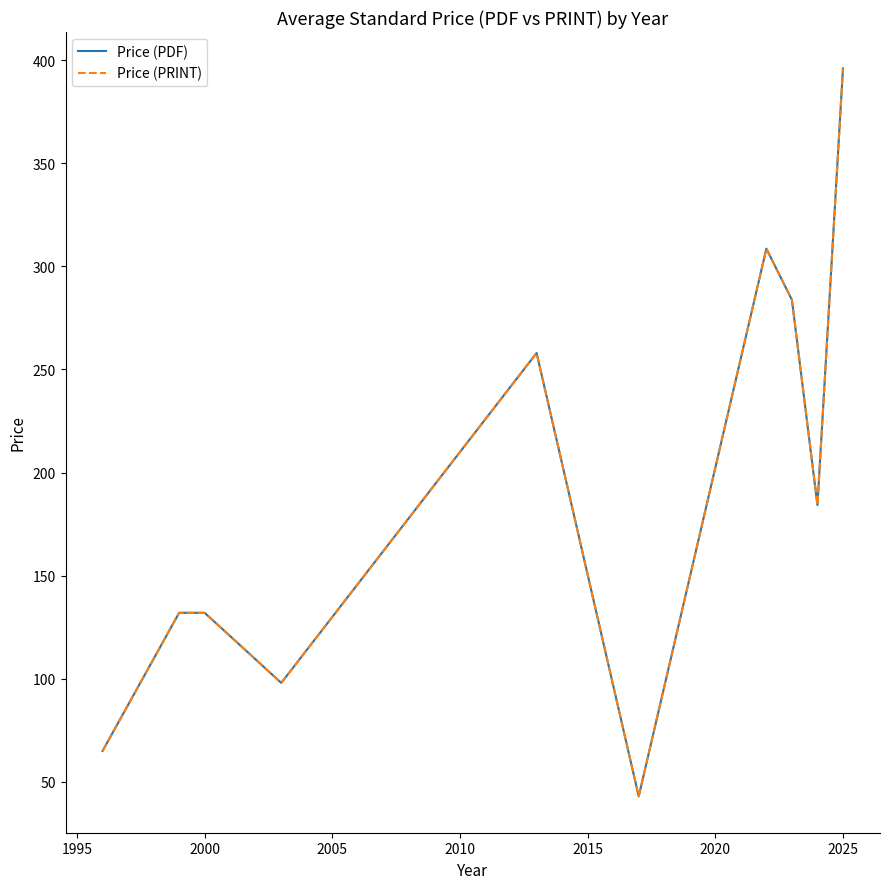

List the series in order of their peak value, highest first.

Price (PDF), Price (PRINT)